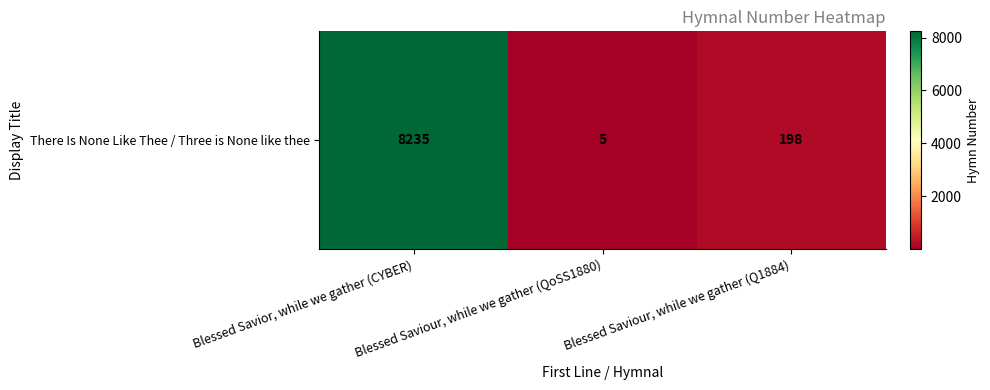

Where does the data first go above 198?

Blessed Savior, while we gather (CYBER)